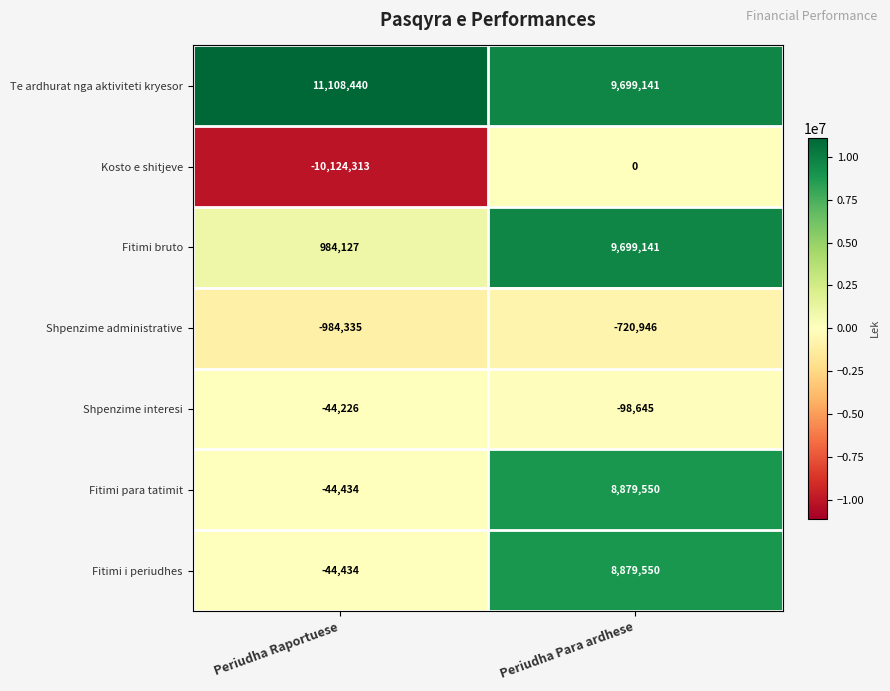

What is the maximum value shown in the chart?

11108440